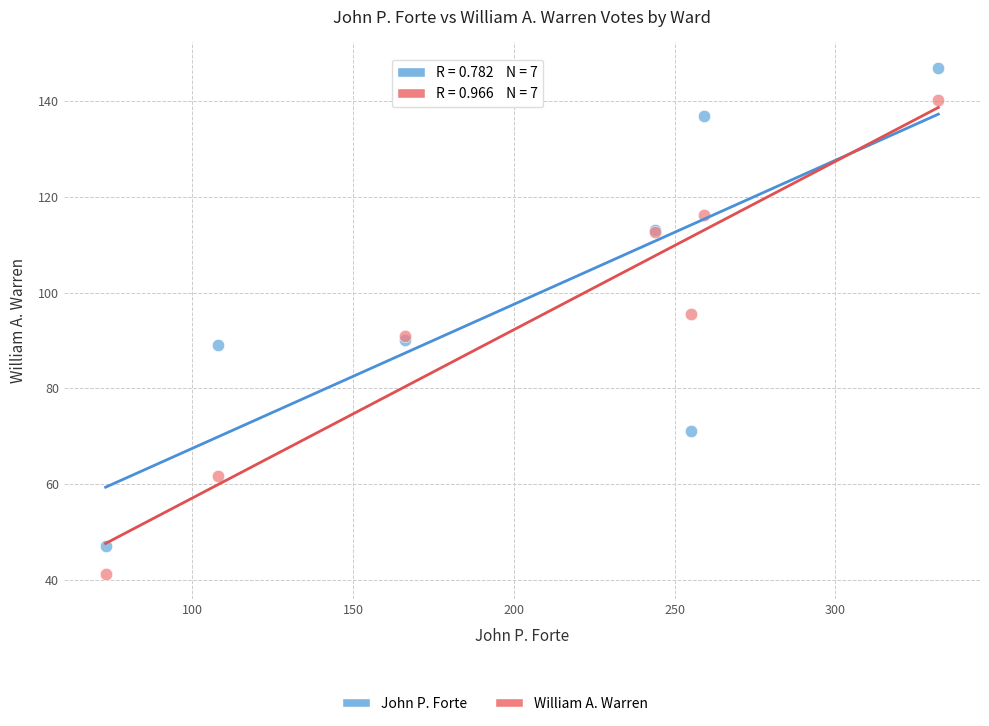

Which series reaches the minimum Y coordinate?

William A. Warren